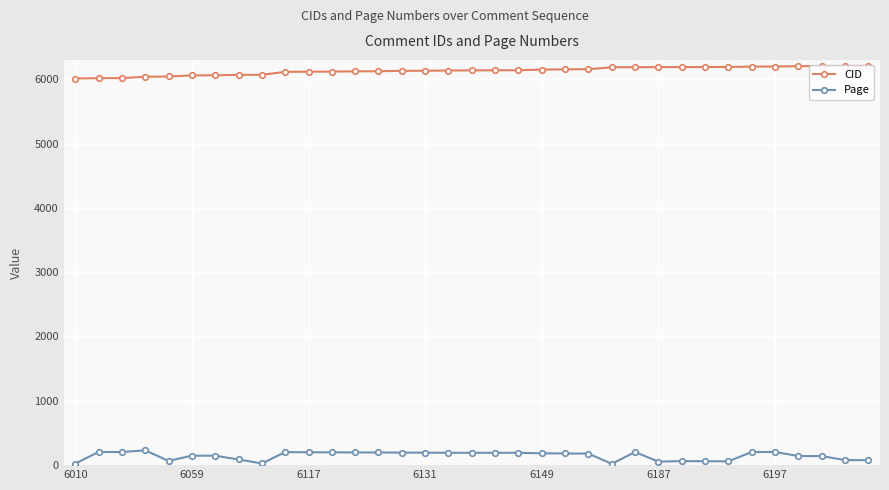

Is this an area chart (filled region under the line)?

No